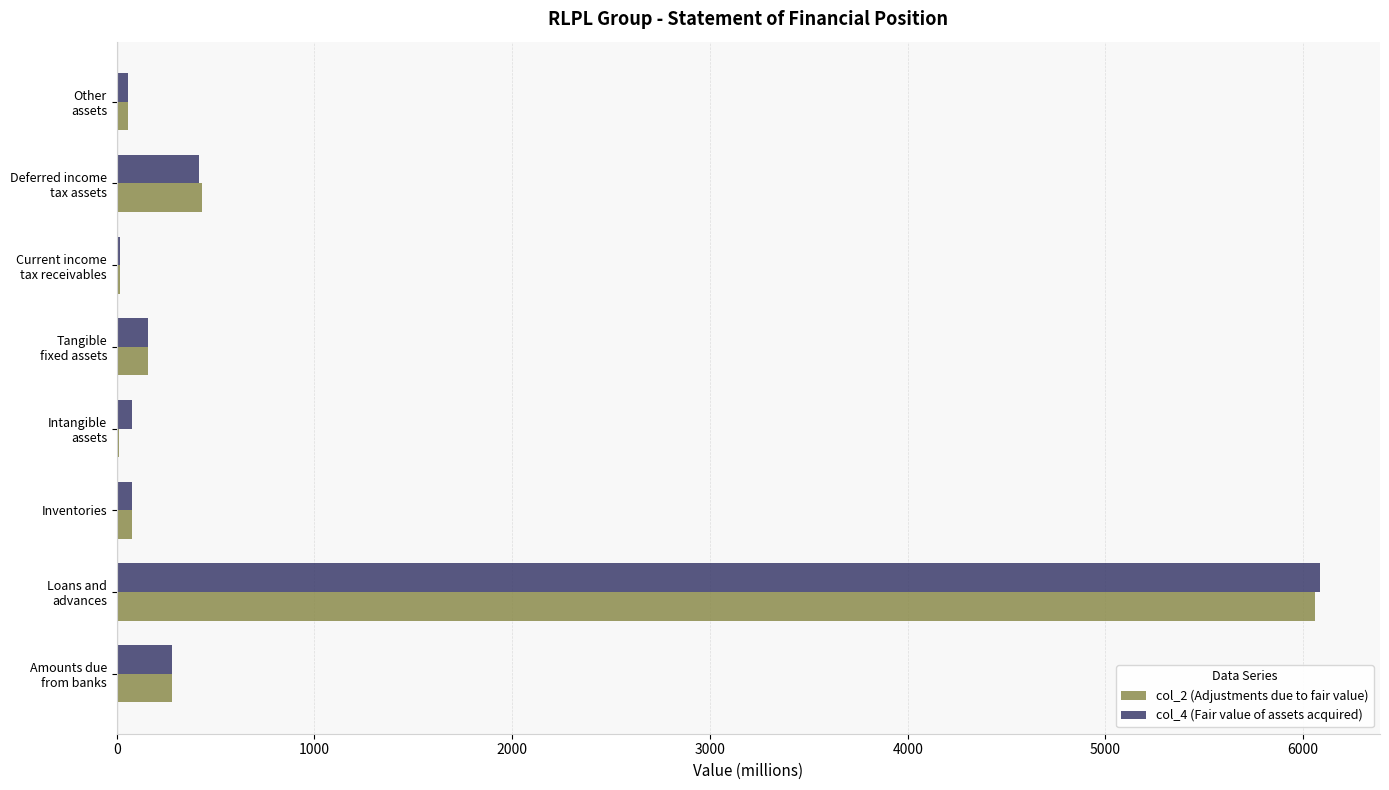

Where is col_4 (Fair value of assets acquired) nearest to the value 3050?

Deferred income
tax assets